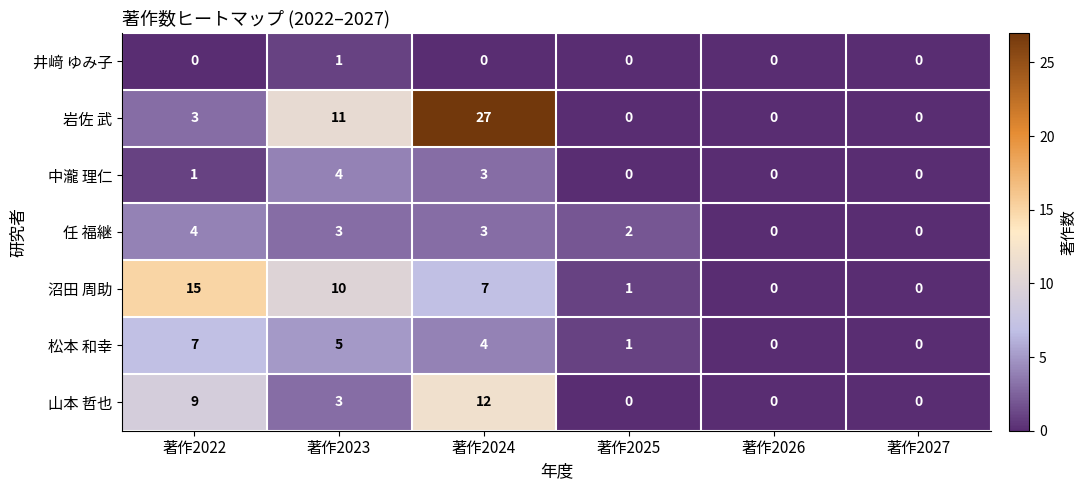

Rank the series at 著作2022 from highest to lowest value.

沼田 周助, 山本 哲也, 松本 和幸, 任 福継, 岩佐 武, 中瀧 理仁, 井﨑 ゆみ子